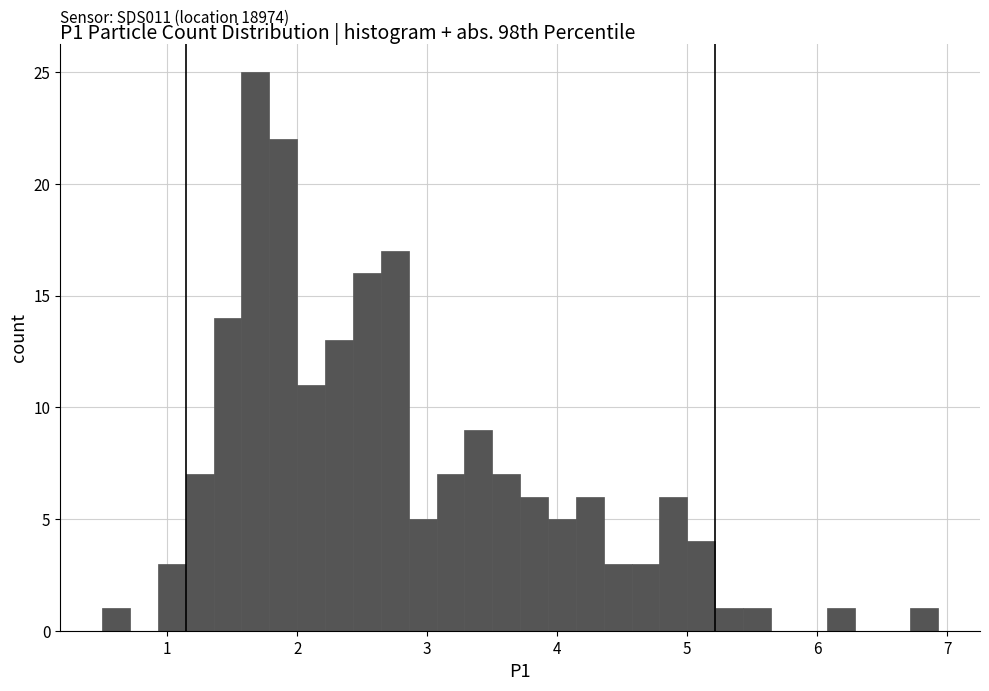

Read against the x-axis, roughly where is the centre of the tallest bar?

1.7